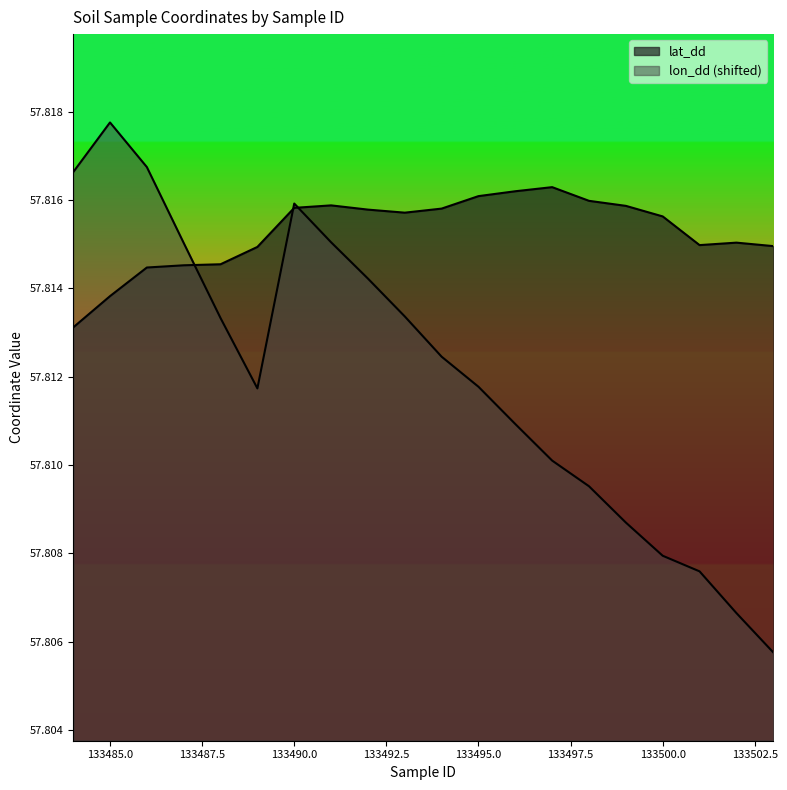

Where is lat_dd nearest to the value 57?

133484